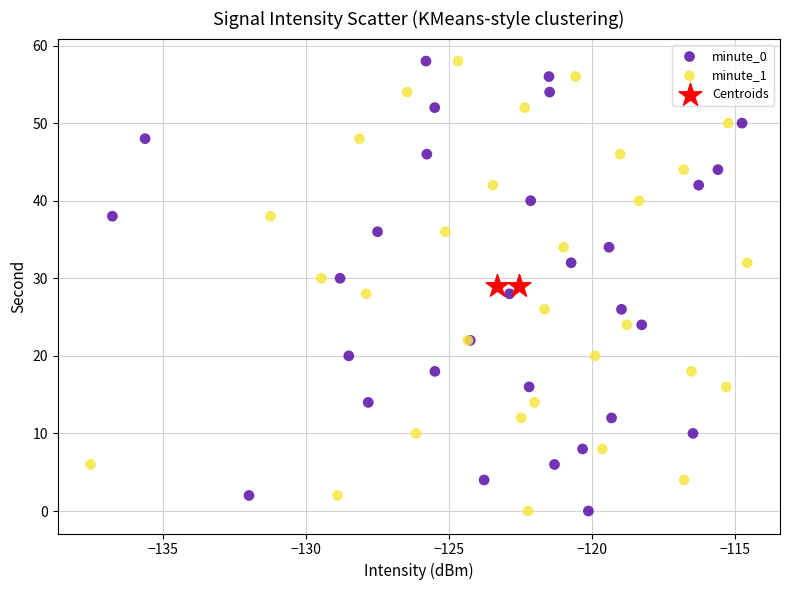

What are all the series names shown in the legend?

minute_0, minute_1, Centroids